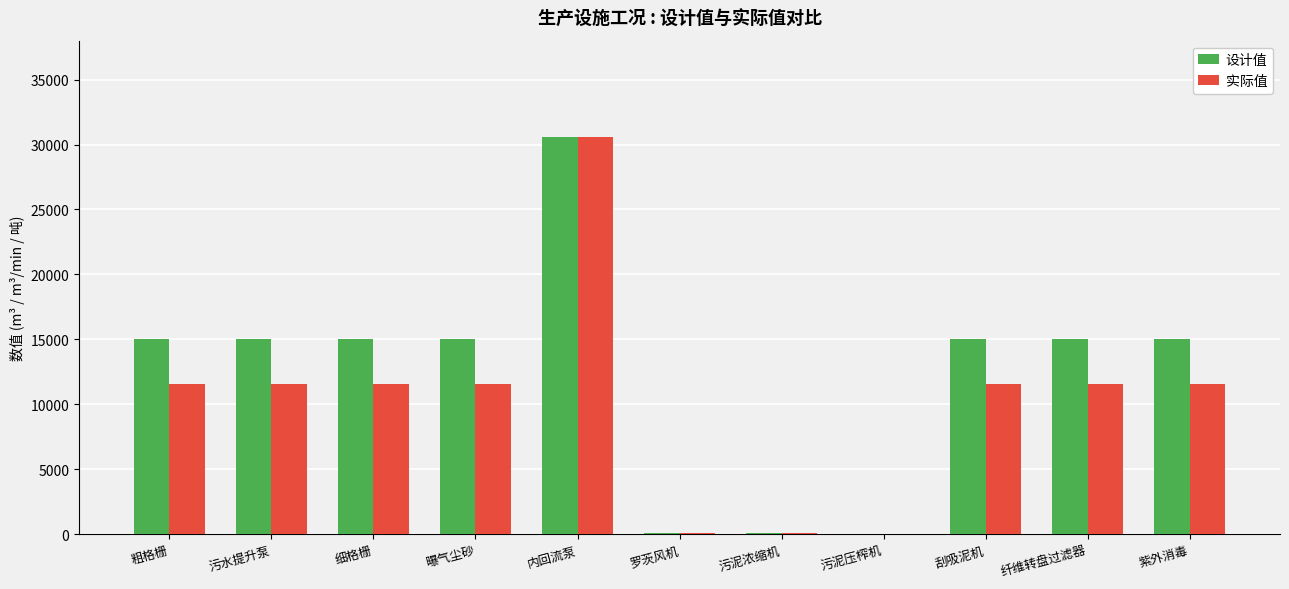

The value of 设计值 at 刮吸泥机 is 15000.0. True or false?

True